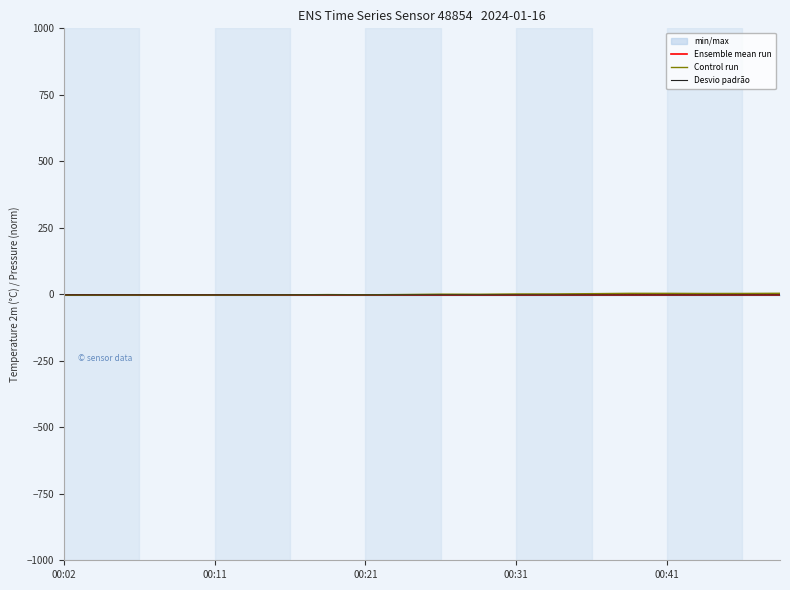

What is the difference between the second highest and second lowest values in the Desvio padrão series?

0.2